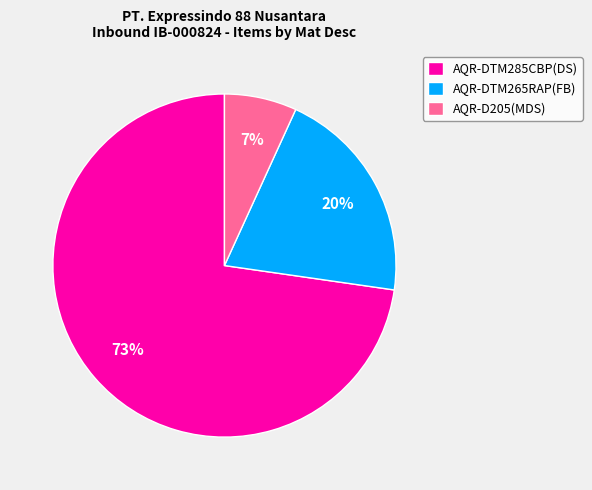

The AQR-D205(MDS) slice represents 1% of the pie. True or false?

False